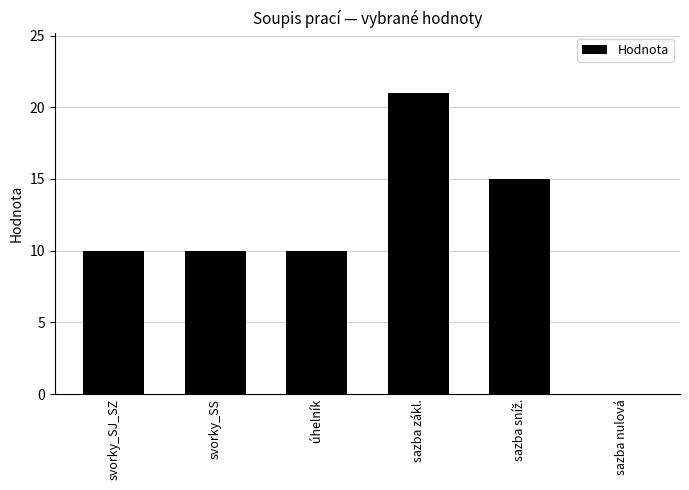

What is the sum of the values at sazba zákl. and úhelník?

31